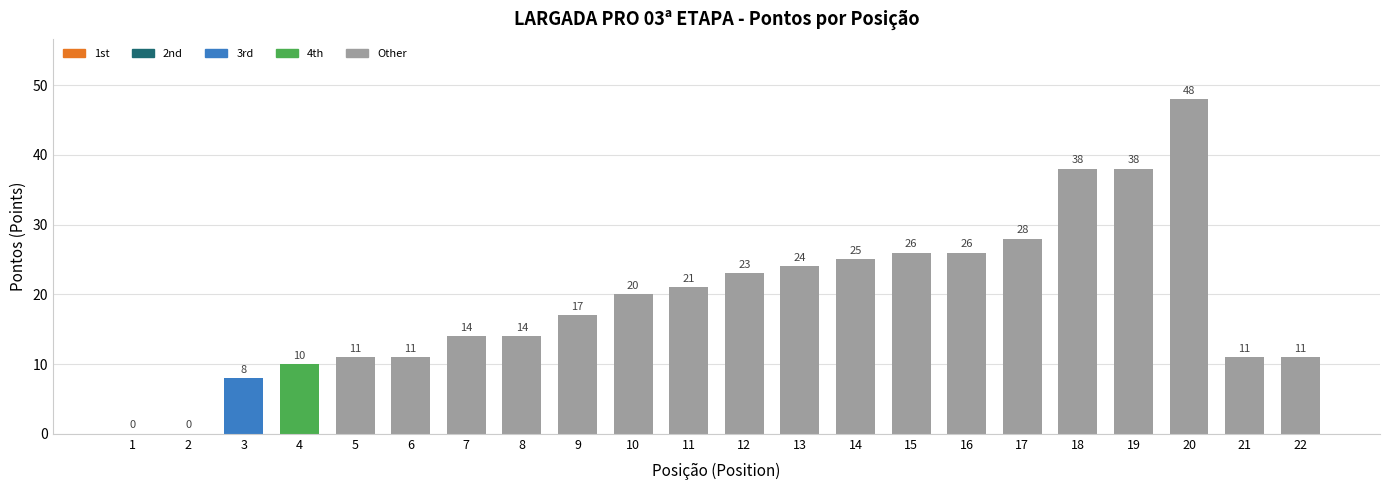

What is the greatest value displayed?

48